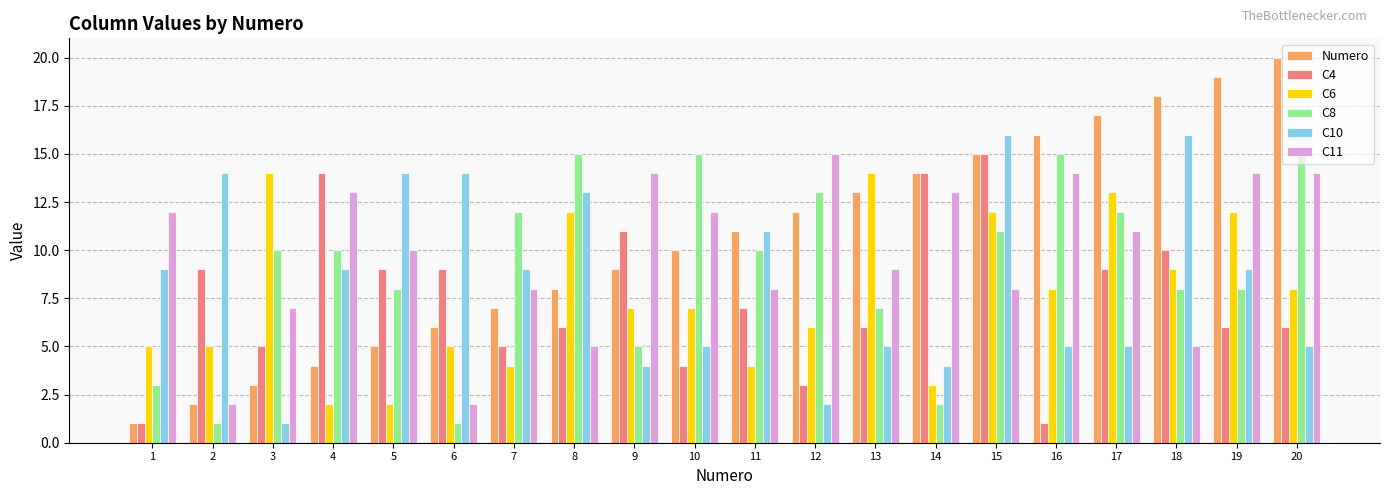

Which category has the lowest value in the C10 series?

3